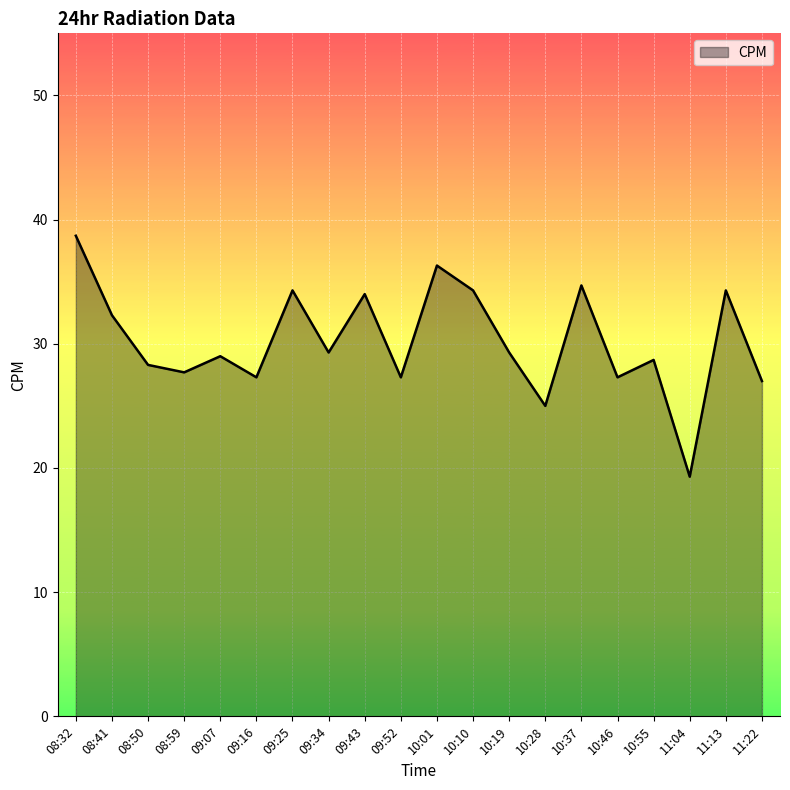

What is the ratio of the value at 10:55 to the value at 09:16?

1.1